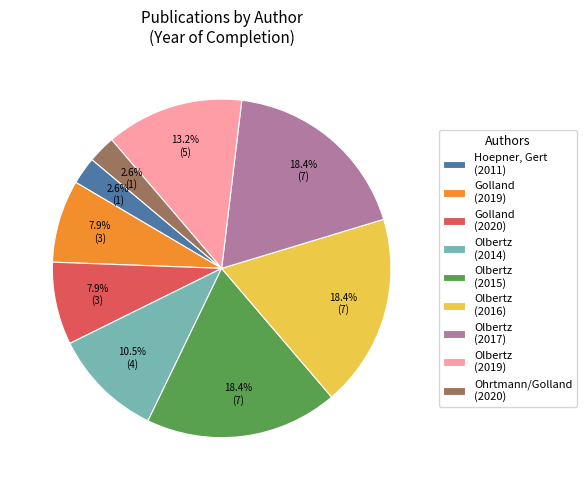

What percentage is NOT represented by Hoepner, Gert (2011)?

97.4%